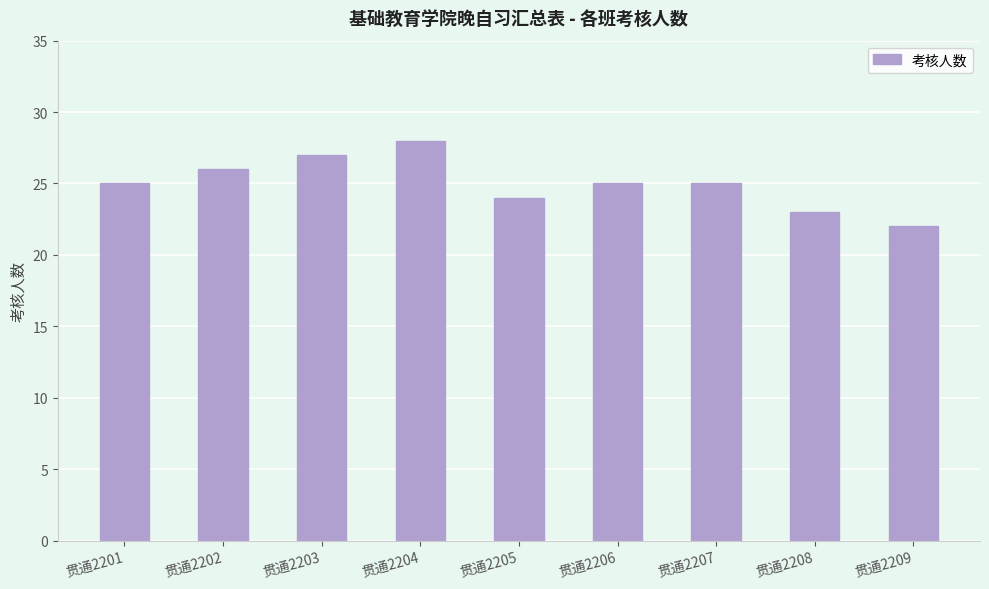

What is the difference between the second highest and second lowest values?

4